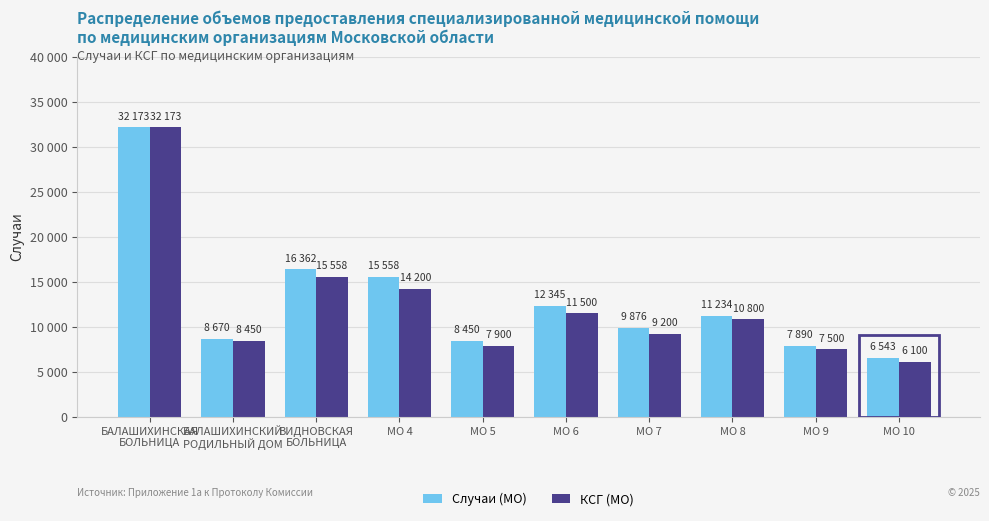

What are all the series names shown in the legend?

Случаи (МО), КСГ (МО)